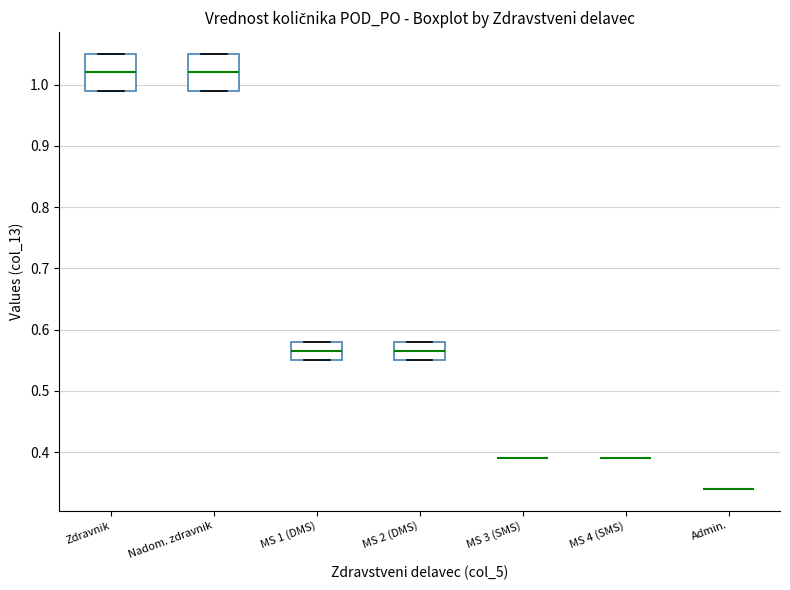

Reading left to right, transcribe this box plot: for each box, give where its median line is, the range the box spans, and where its two whiskers end, as read against the y-axis. The values are not printed on the chart, so give them approximately, as read against the axis.

Zdravnik: median 1.02, box 0.99 to 1.05, whiskers 0.99 to 1.05
Nadom. zdravnik: median 1.02, box 0.99 to 1.05, whiskers 0.99 to 1.05
MS 1 (DMS): median 0.57, box 0.55 to 0.58, whiskers 0.55 to 0.58
MS 2 (DMS): median 0.57, box 0.55 to 0.58, whiskers 0.55 to 0.58
MS 3 (SMS): box collapsed to a line at 0.39, whiskers 0.39 to 0.39
MS 4 (SMS): box collapsed to a line at 0.39, whiskers 0.39 to 0.39
Admin.: box collapsed to a line at 0.34, whiskers 0.34 to 0.34